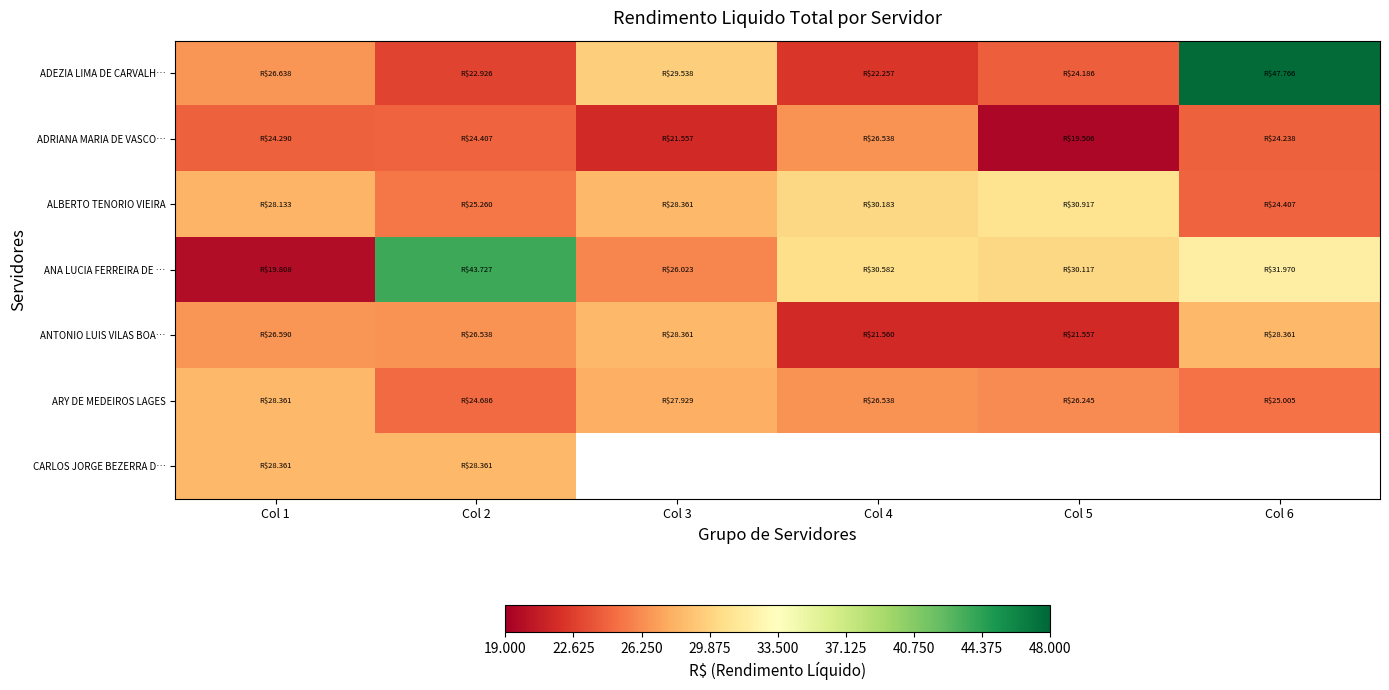

What is the difference between the maximum and minimum values in the ARY DE MEDEIROS LAGES series?

3675.3